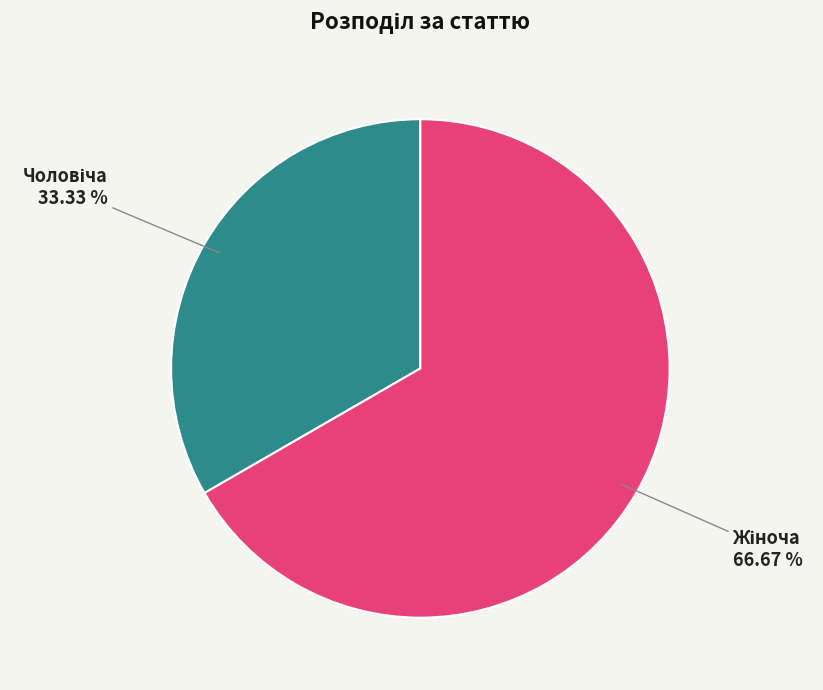

Does any single category account for the majority?

Yes